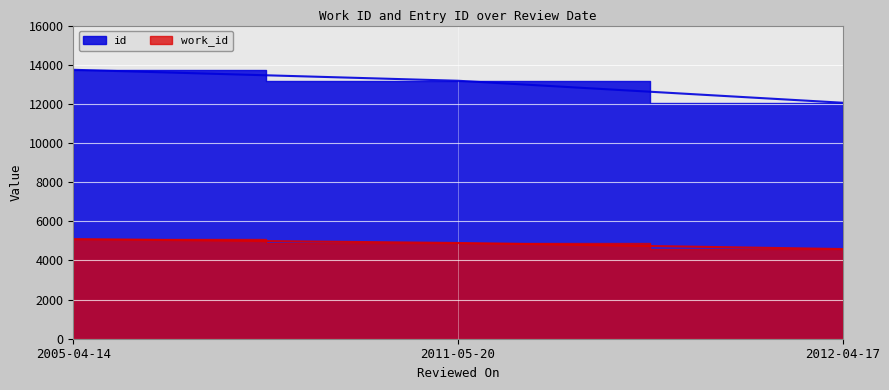

Which label corresponds to the smallest value in the chart?

2012-04-17